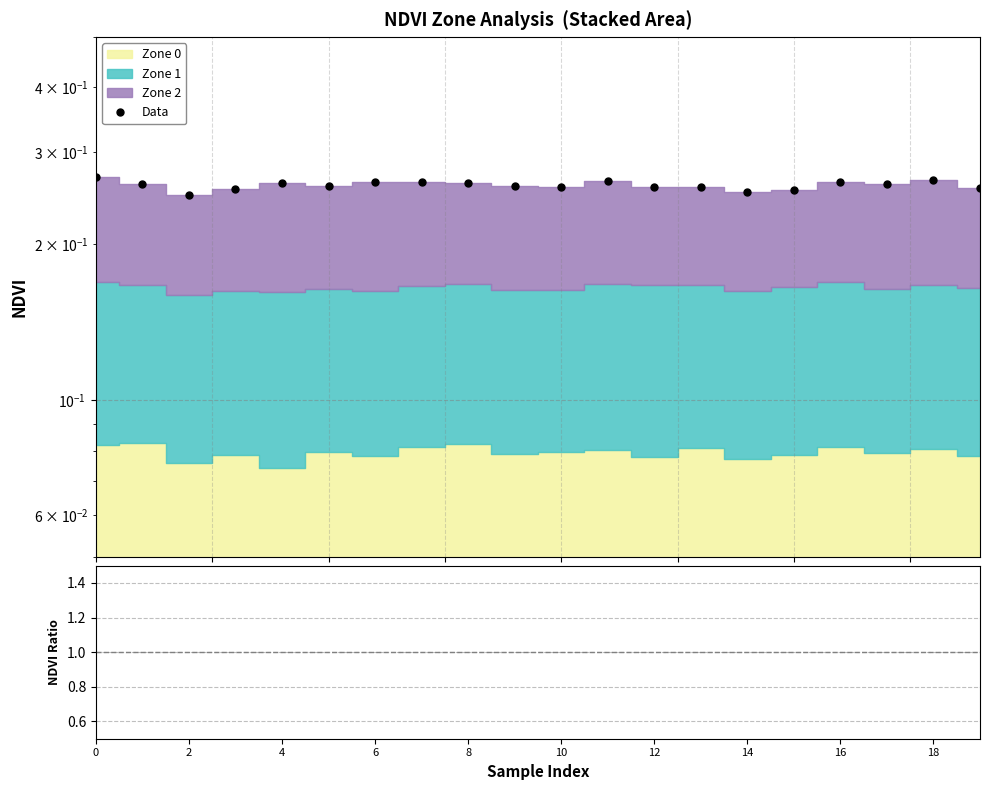

How many interior local peaks does the Zone2/Zone1 ratio series have?

5